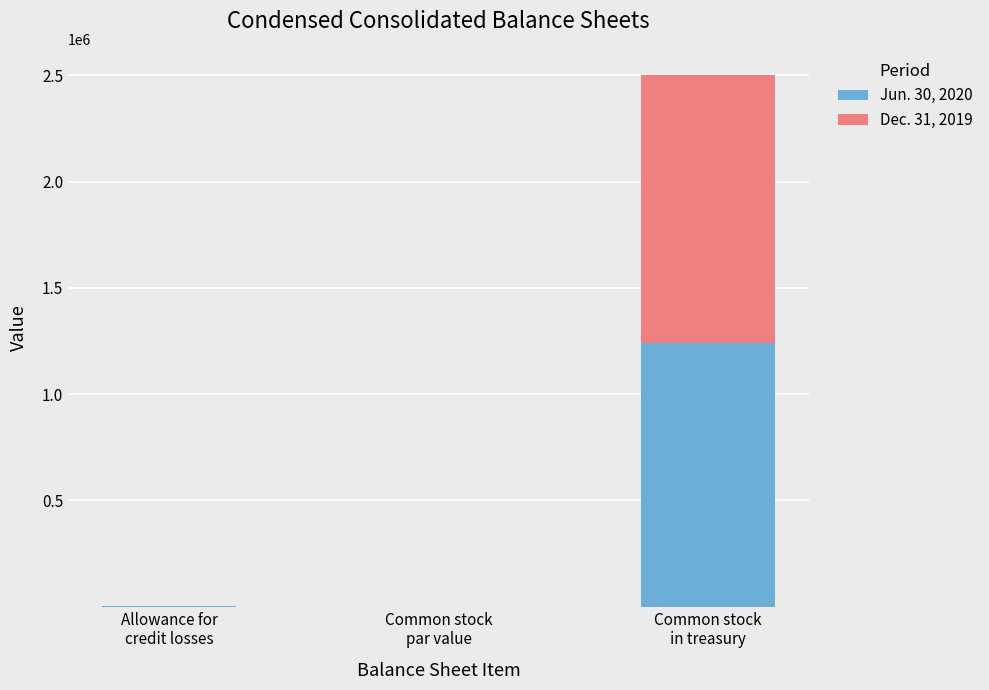

Count the number of categories in the chart.

3